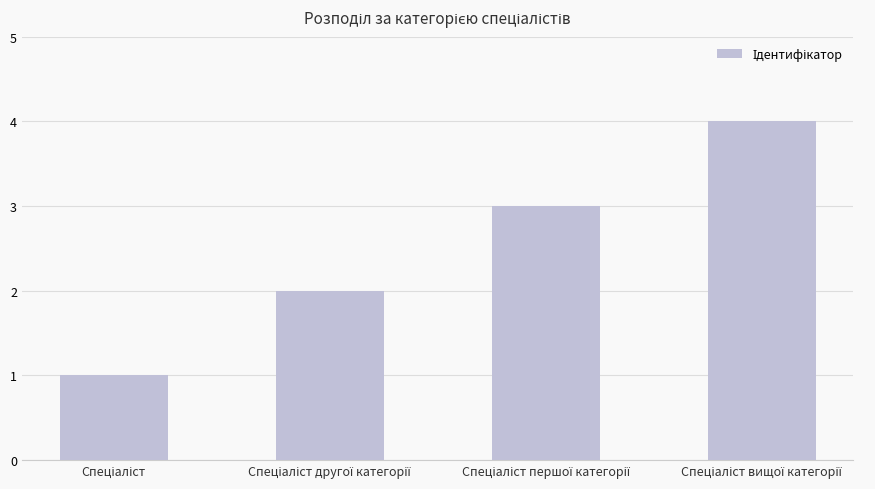

What is the sum of all values?

10